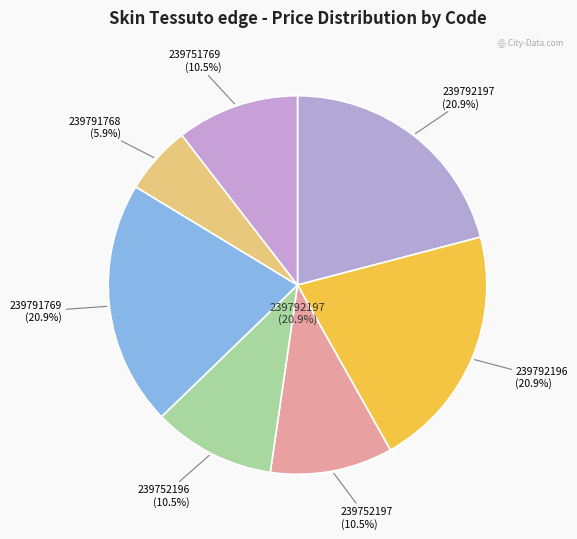

Is it true that 239751769 is 19% of the pie?

False